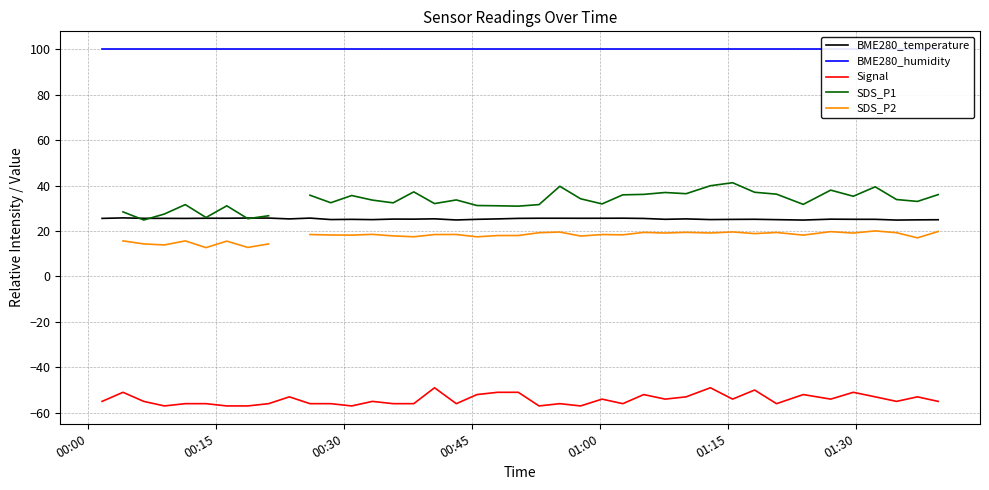

What is the minimum value for Signal?

-57.0